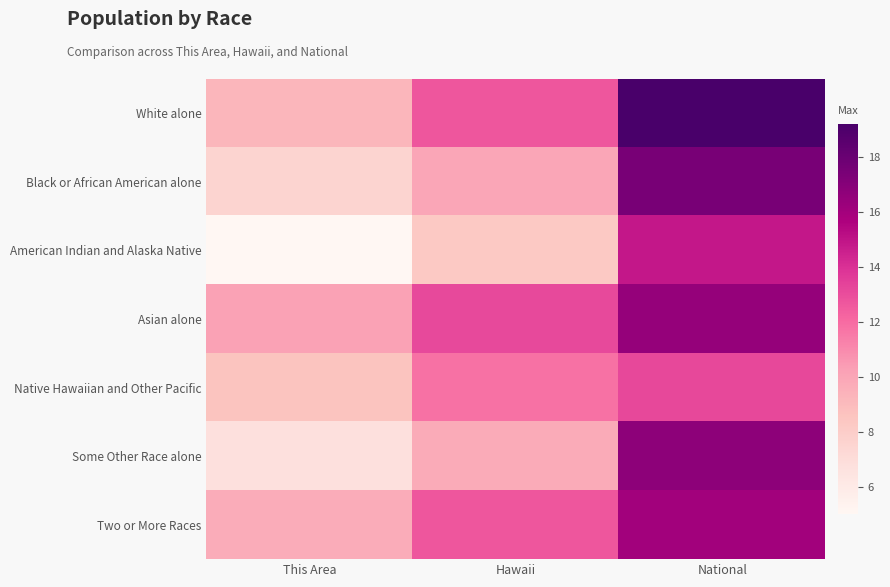

Rank the series at Hawaii from lowest to highest value.

American Indian and Alaska Native, Some Other Race alone, Black or African American alone, Native Hawaiian and Other Pacific, Two or More Races, White alone, Asian alone